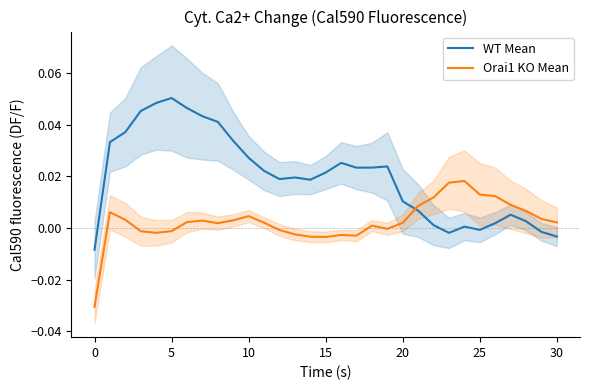

Reading left to right, transcribe all the data shown in this chart.

WT Mean: -0.0	0.0	0.0	0.0	0.0	0.1	0.0	0.0	0.0	0.0	0.0	0.0	0.0	0.0	0.0	0.0	0.0	0.0	0.0	0.0	0.0	0.0	0.0	-0.0	0.0	-0.0	0.0	0.0	0.0	-0.0	-0.0
Orai1 KO Mean: -0.0	0.0	0.0	-0.0	-0.0	-0.0	0.0	0.0	0.0	0.0	0.0	0.0	-0.0	-0.0	-0.0	-0.0	-0.0	-0.0	0.0	-0.0	0.0	0.0	0.0	0.0	0.0	0.0	0.0	0.0	0.0	0.0	0.0